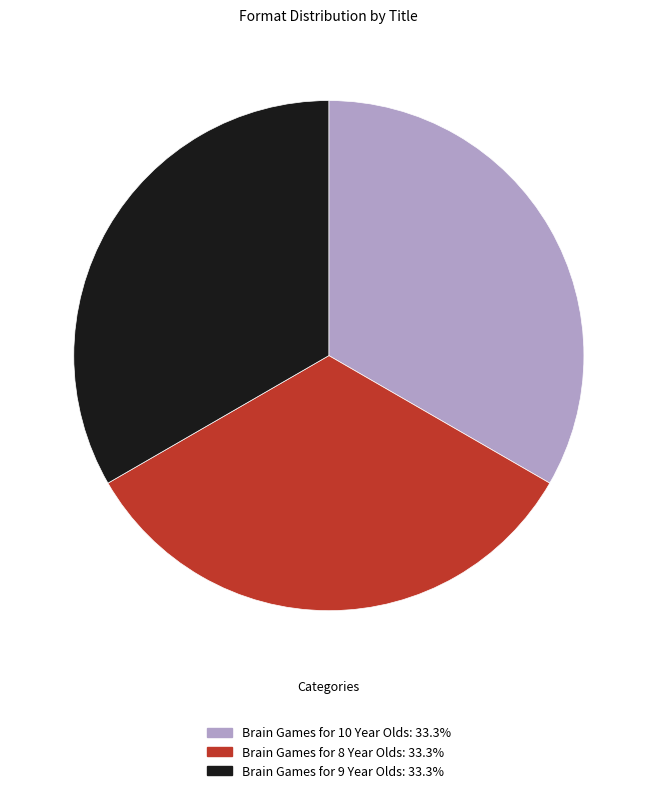

How many segments does this pie chart have?

3